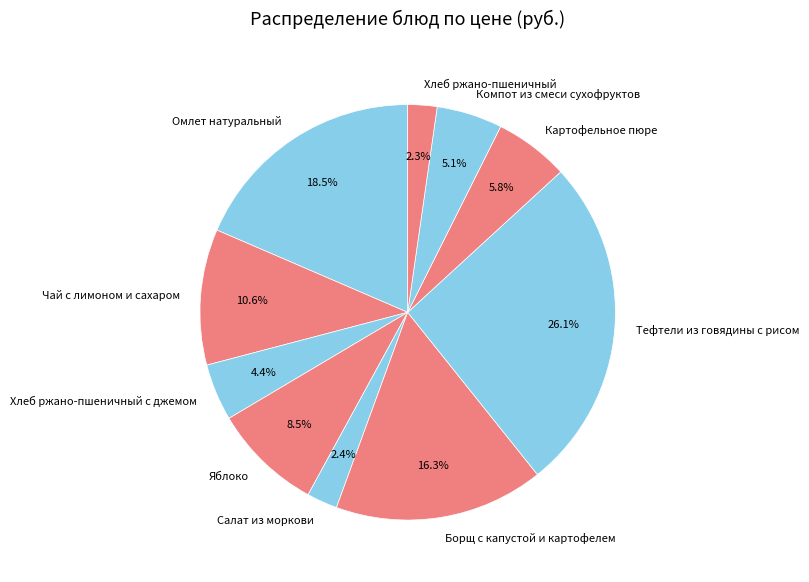

To the nearest percent, what is the combined percentage of Компот из смеси сухофруктов and Тефтели из говядины с рисом?

31%